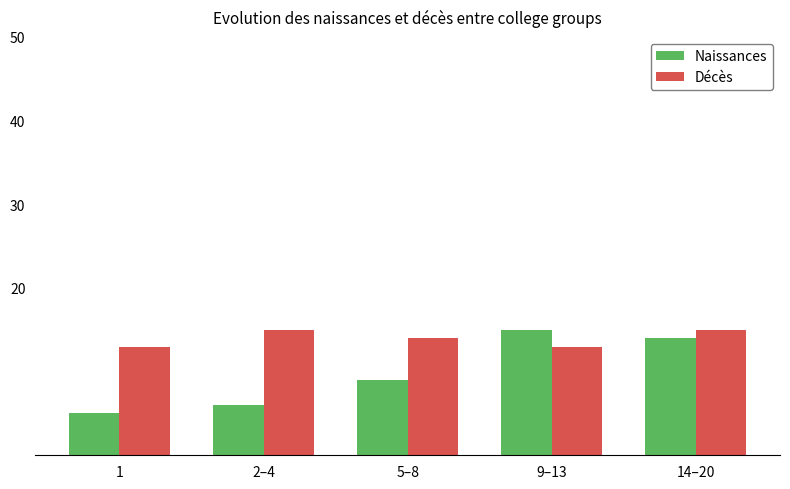

What is the maximum value for Décès?

15